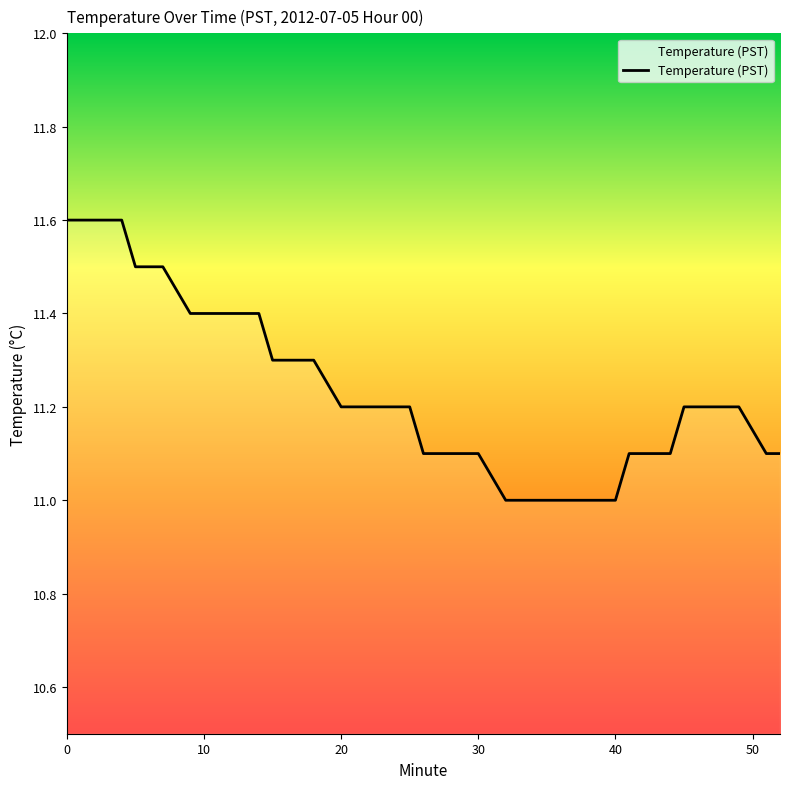

What is the maximum value shown in the chart?

11.6